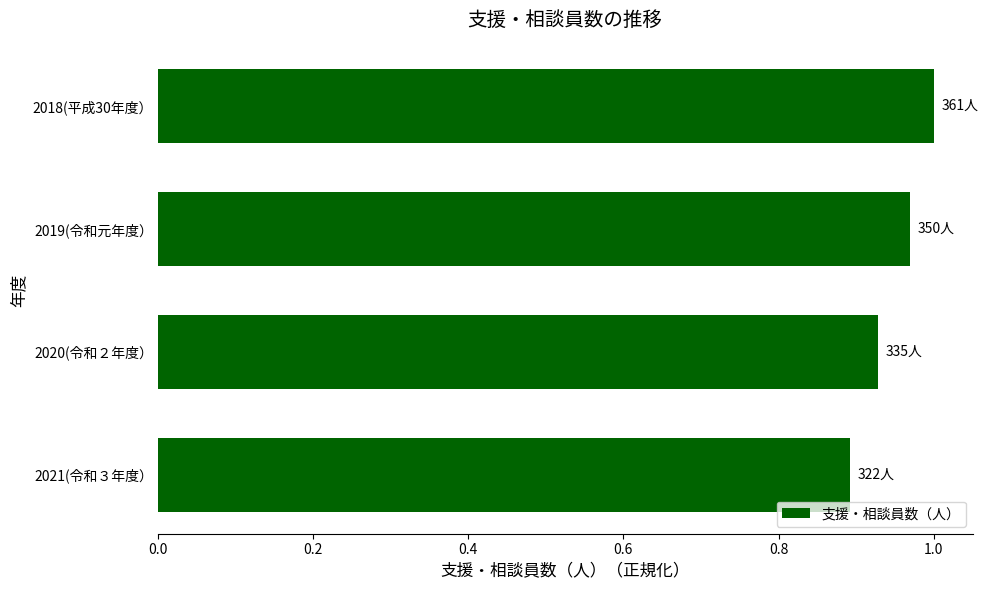

List the labels in order of value, smallest first.

2021(令和３年度）, 2020(令和２年度）, 2019(令和元年度）, 2018(平成30年度）